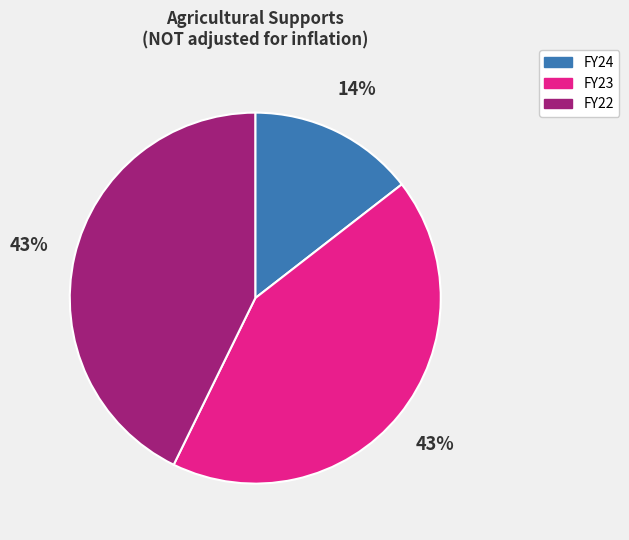

Is the sum of FY23 and FY22 greater than half?

Yes